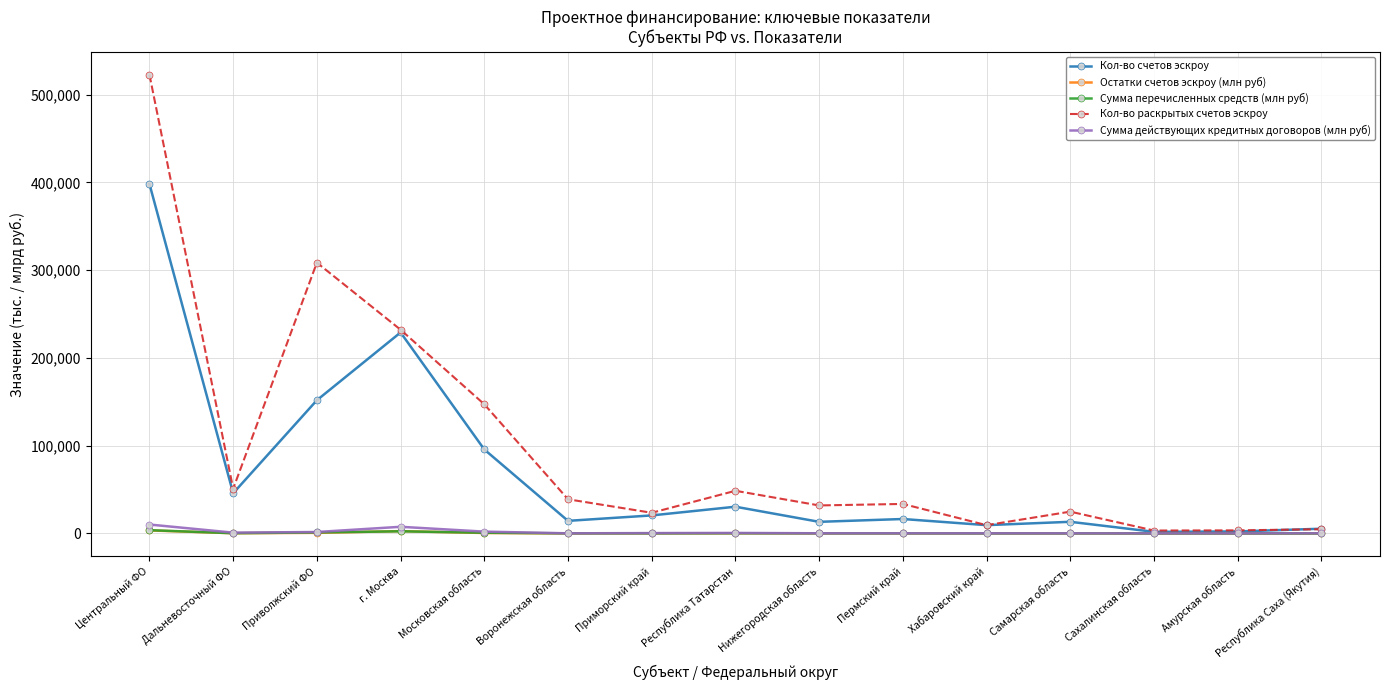

How many categories are shown in the chart?

15